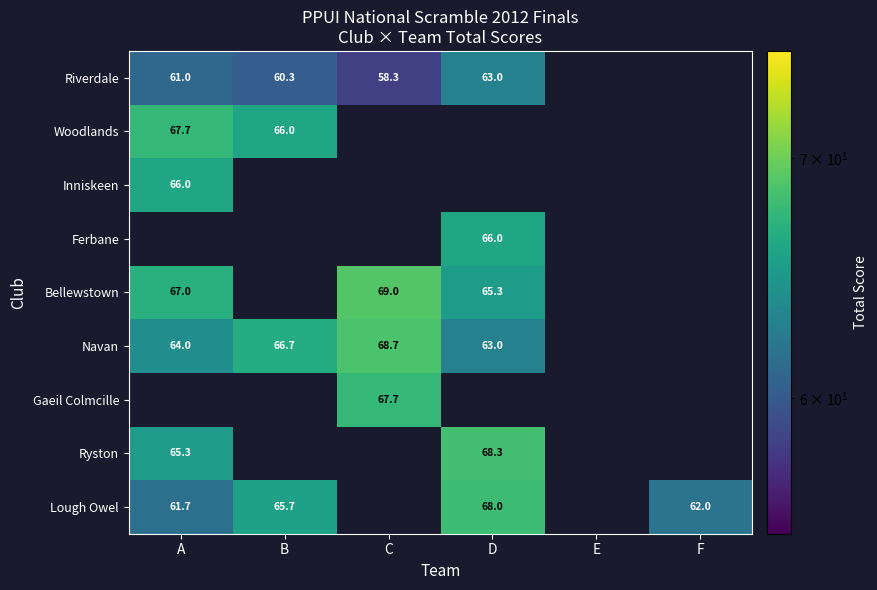

What is the maximum value for Woodlands?

67.7